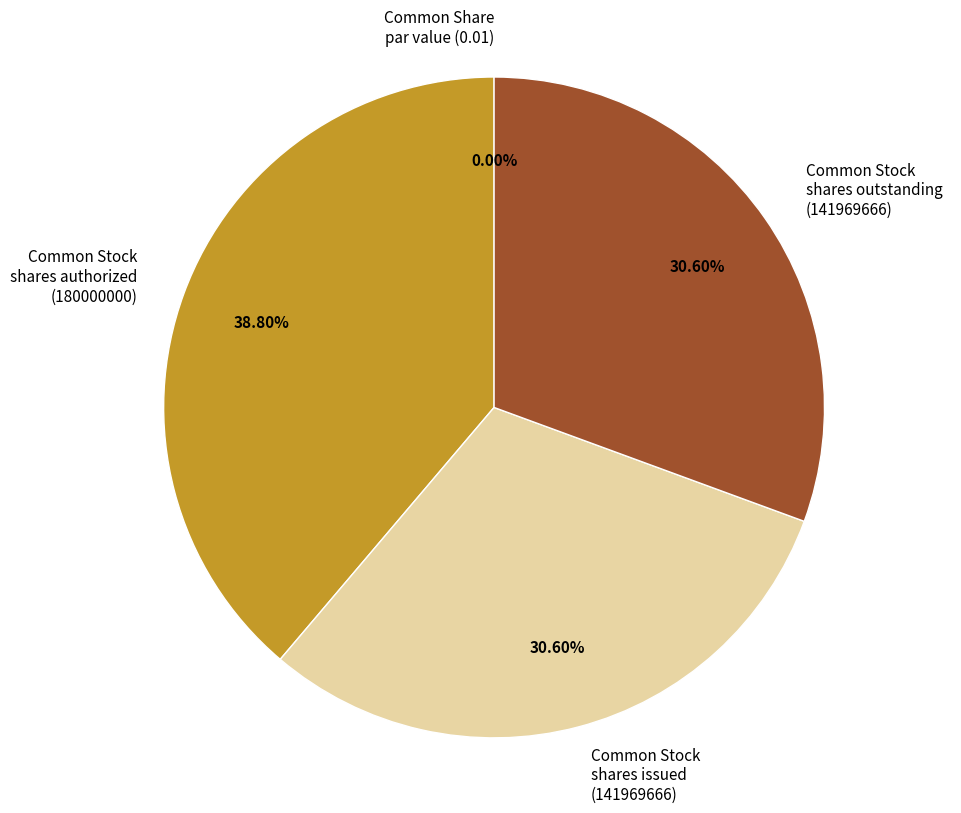

What percentage is NOT represented by Common Share par value?

100.0%